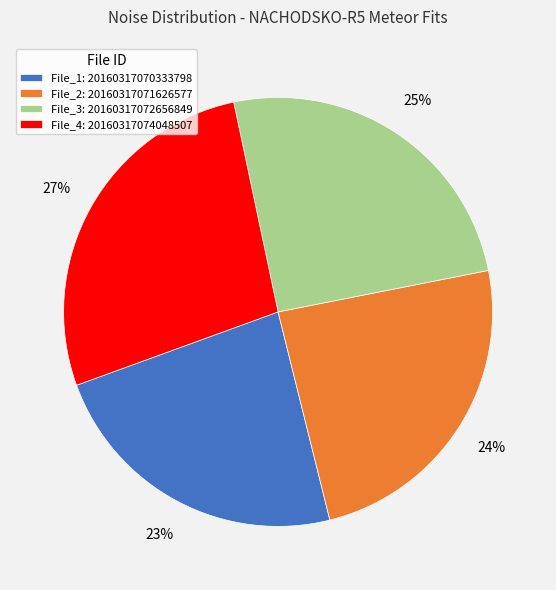

Approximately how many times larger is the value at File_2: 20160317071626577 compared to File_1: 20160317070333798?

1.0